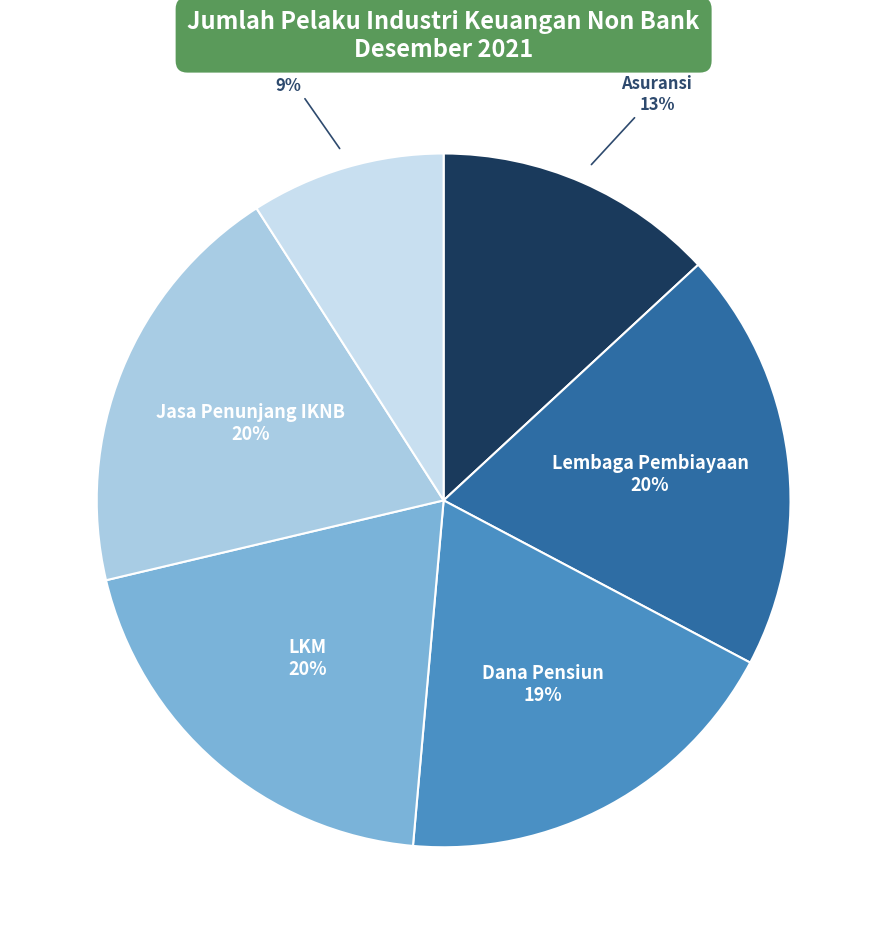

Which has a higher value, Asuransi or Lembaga Pembiayaan?

Lembaga Pembiayaan